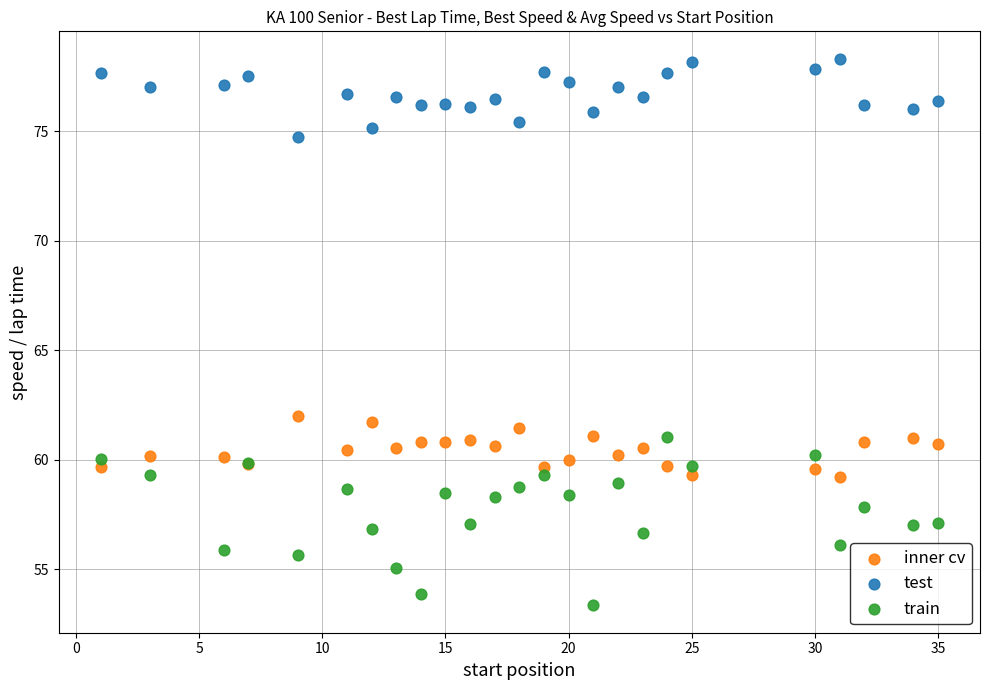

Which series reaches the maximum Y coordinate?

test